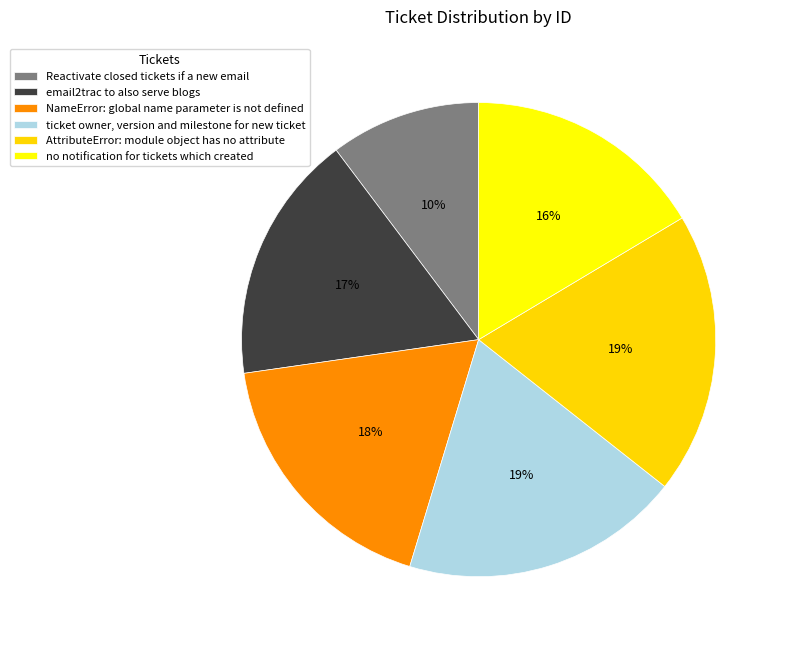

What is the ratio of the value at no notification for tickets which created to the value at NameError: global name parameter is not defined?

0.9